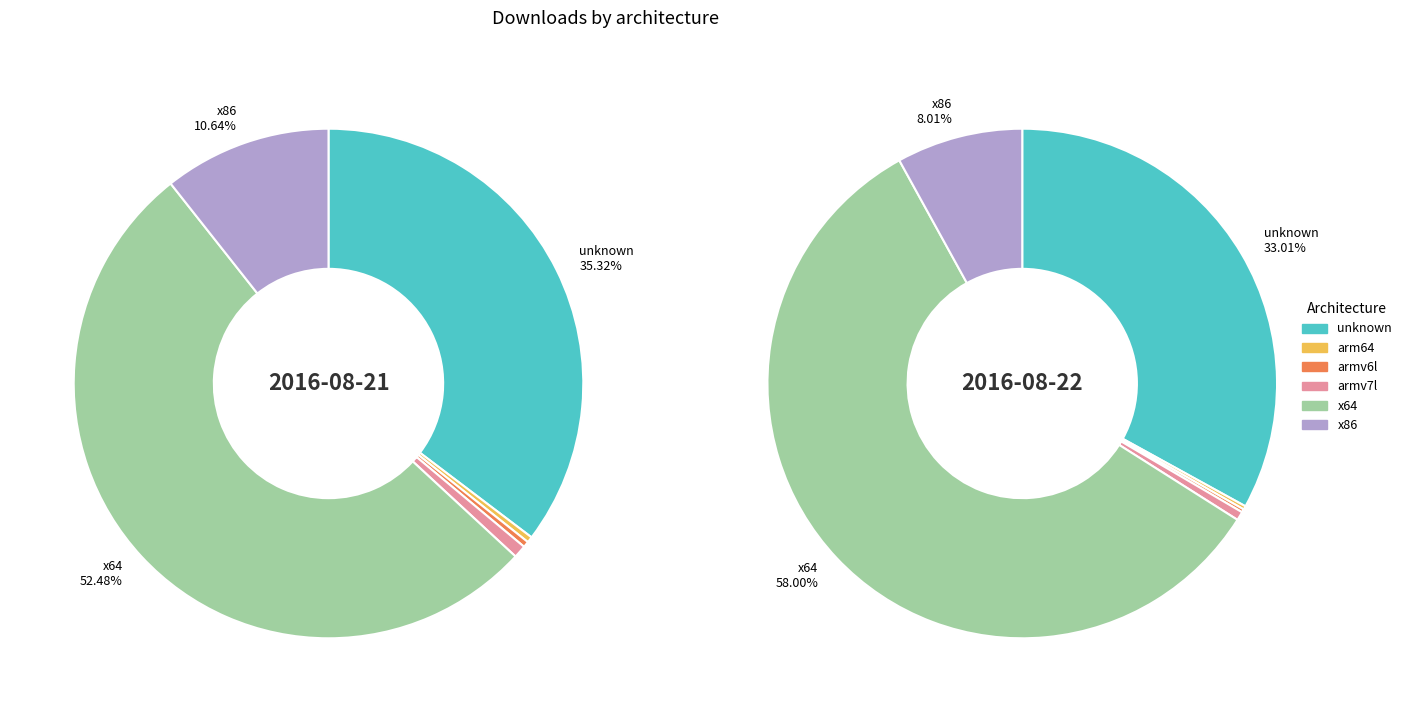

Which slice is the smallest?

armv6l